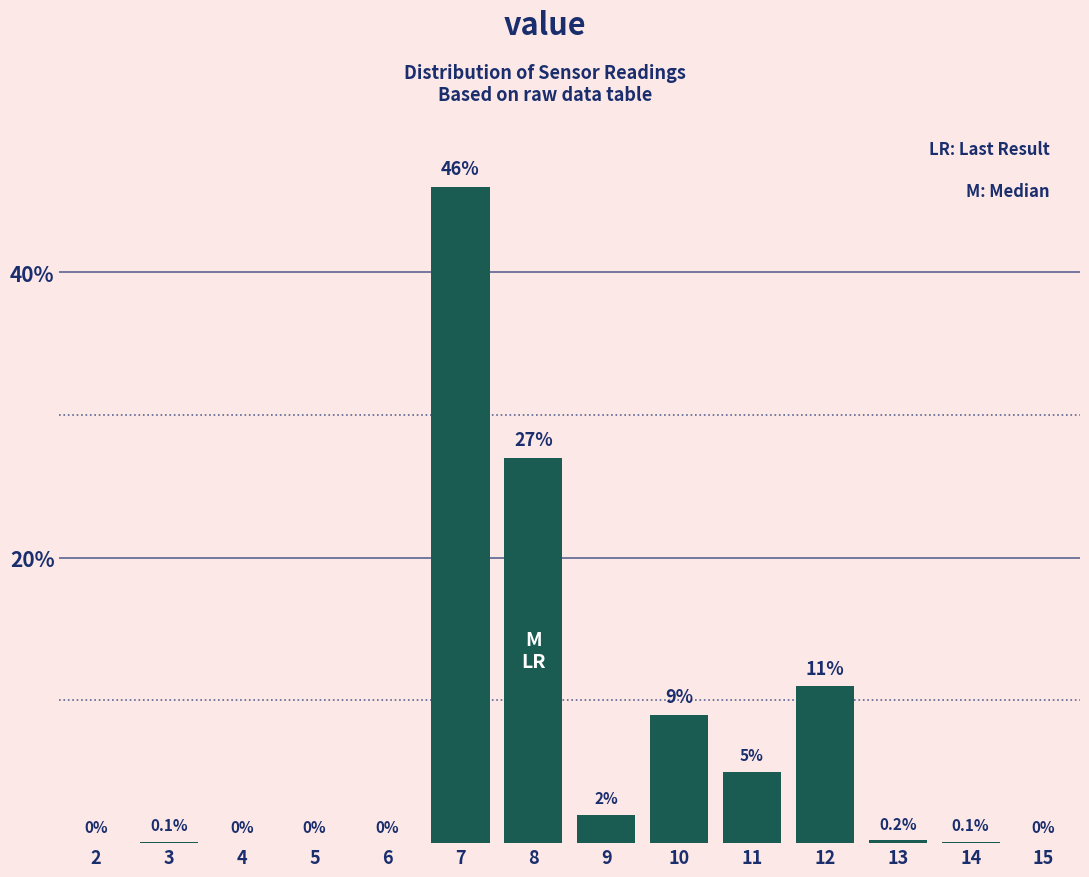

Reading right to left, extract all data points from this chart.

15=0.0	14=0.1	13=0.2	12=11.0	11=5.0	10=9.0	9=2.0	8=27.0	7=46.0	6=0.0	5=0.0	4=0.0	3=0.1	2=0.0